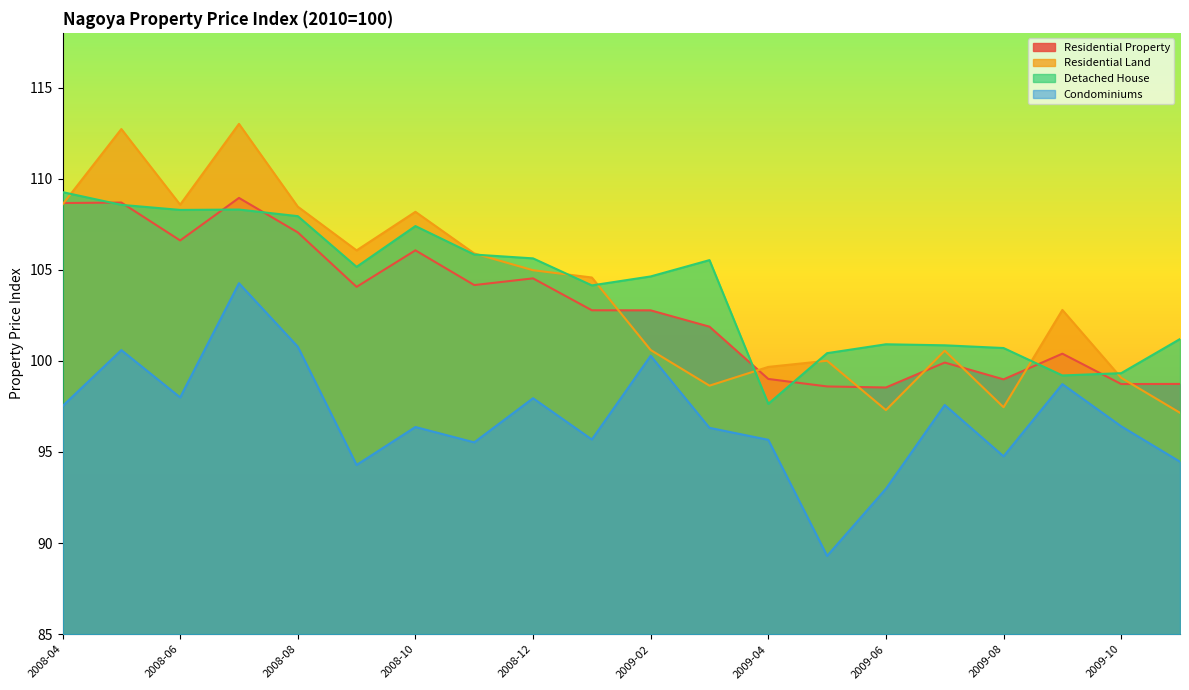

What is the maximum value for Condominiums?

104.3